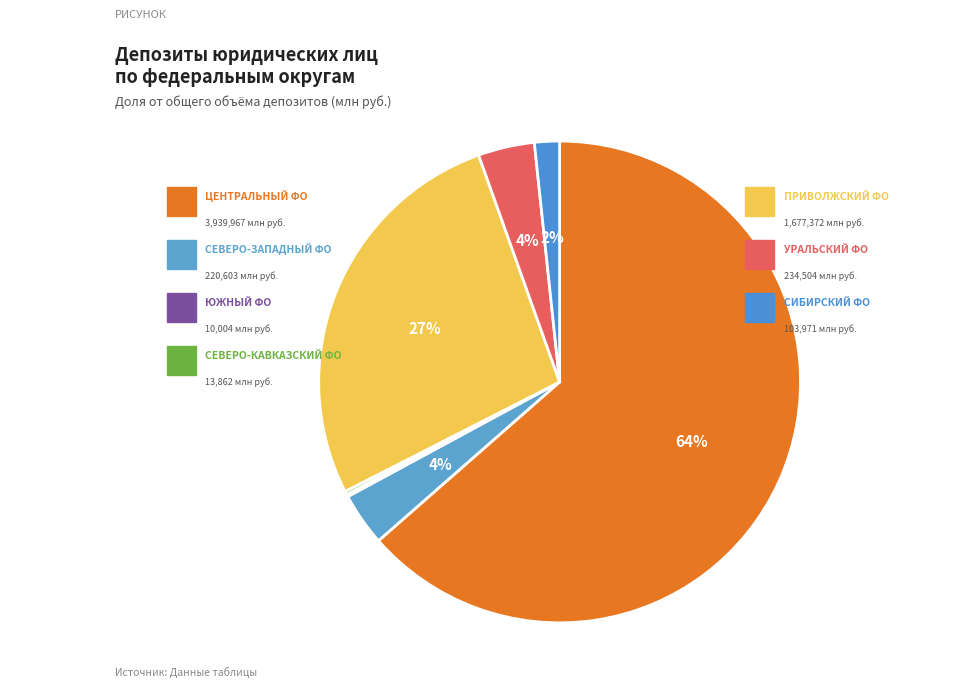

How many slices are in this pie chart?

7